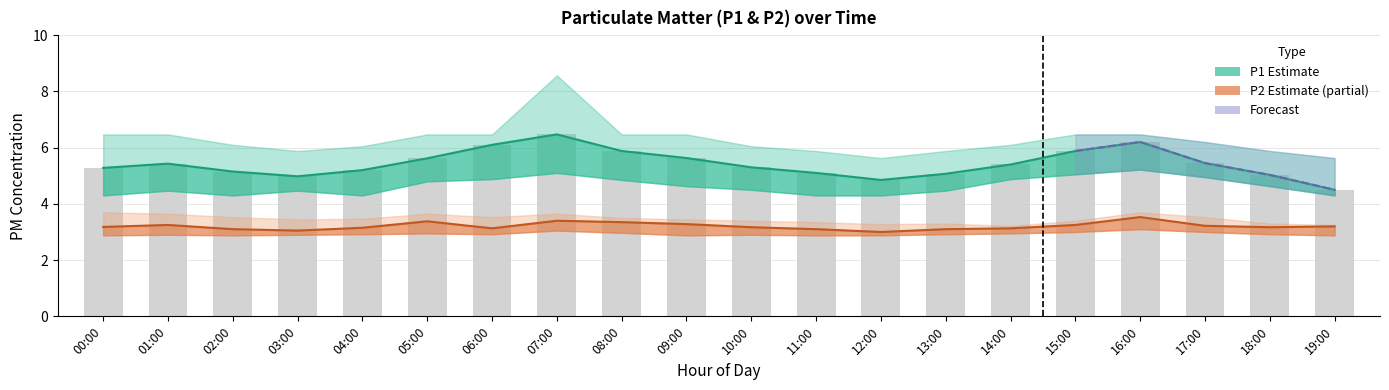

Is it true that P1 equals 6.4 at 12:00?

False